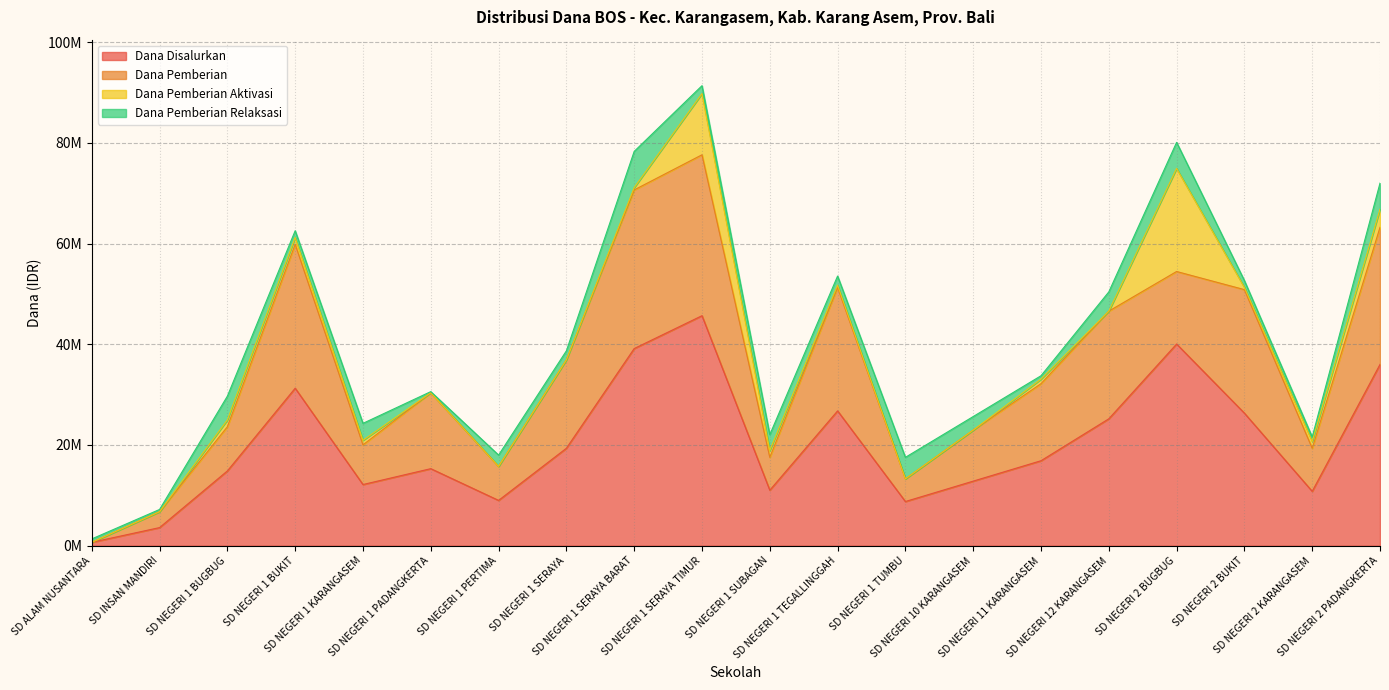

Which series has the widest spread of values?

Dana Disalurkan